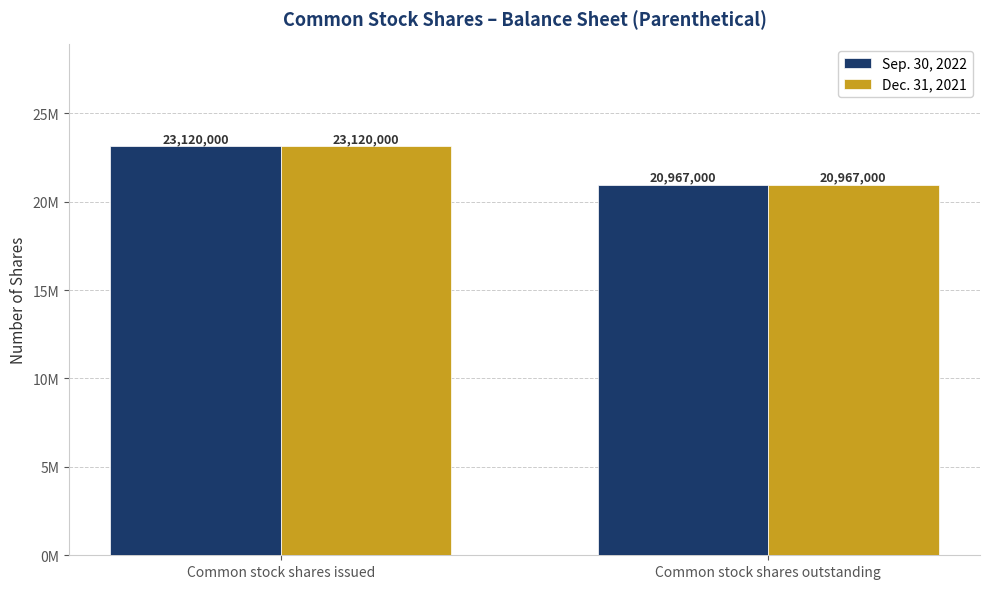

Are the bars horizontal?

No